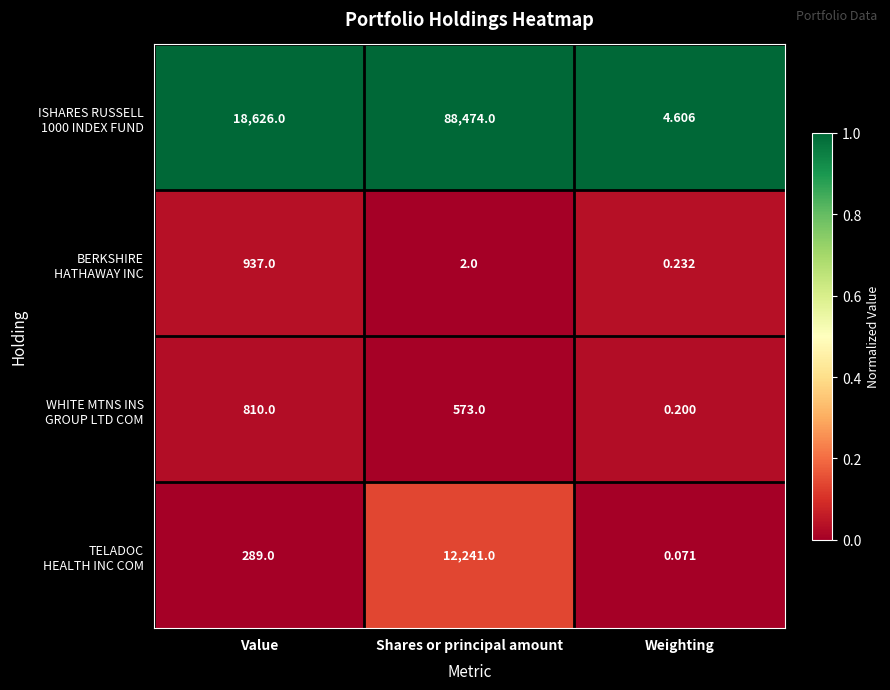

Which category has the highest value across all series?

Shares or principal amount